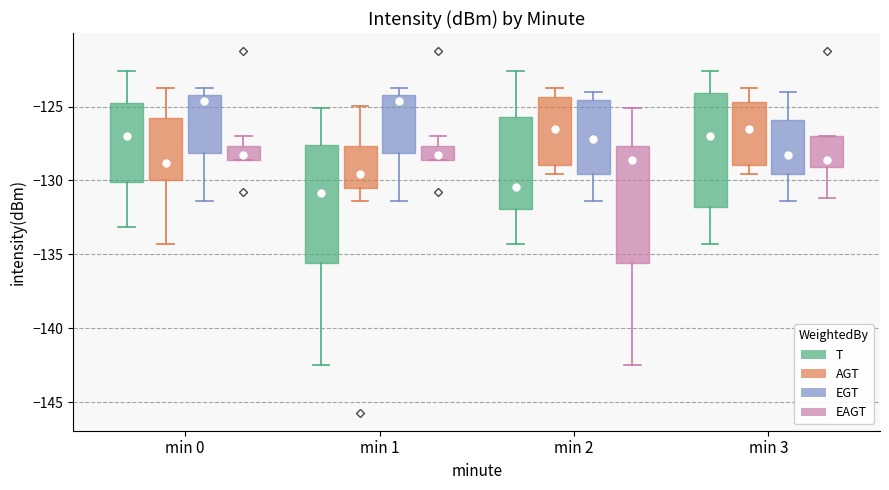

Reading left to right, transcribe this box plot: for each box, give where its median line is, the range the box spans, and where its two whiskers end, as read against the y-axis. The values are not printed on the chart, so give them approximately, as read against the axis.

min 0 (T): median -127.0, box -130.0 to -125.0, whiskers -133.0 to -122.5
min 0 (AGT): median -129.0, box -130.0 to -125.5, whiskers -134.5 to -124.0
min 0 (EGT): median -124.5, box -128.0 to -124.0, whiskers -131.5 to -124.0 (just above the box's upper edge)
min 0 (EAGT): median -128.5 (just above the box's lower edge), box -128.5 to -127.5, whiskers -128.5 to -127.0
min 1 (T): median -131.0, box -135.5 to -127.5, whiskers -142.5 to -125.0
min 1 (AGT): median -129.5, box -130.5 to -127.5, whiskers -131.5 to -125.0
min 1 (EGT): median -124.5, box -128.0 to -124.0, whiskers -131.5 to -124.0 (just above the box's upper edge)
min 1 (EAGT): median -128.5 (just above the box's lower edge), box -128.5 to -127.5, whiskers -128.5 to -127.0
min 2 (T): median -130.5, box -132.0 to -125.5, whiskers -134.5 to -122.5
min 2 (AGT): median -126.5, box -129.0 to -124.5, whiskers -129.5 to -124.0
min 2 (EGT): median -127.0, box -129.5 to -124.5, whiskers -131.5 to -124.0
min 2 (EAGT): median -128.5, box -135.5 to -127.5, whiskers -142.5 to -125.0
min 3 (T): median -127.0, box -132.0 to -124.0, whiskers -134.5 to -122.5
min 3 (AGT): median -126.5, box -129.0 to -124.5, whiskers -129.5 to -124.0
min 3 (EGT): median -128.5, box -129.5 to -126.0, whiskers -131.5 to -124.0
min 3 (EAGT): median -128.5, box -129.0 to -127.0, whiskers -131.0 to -127.0